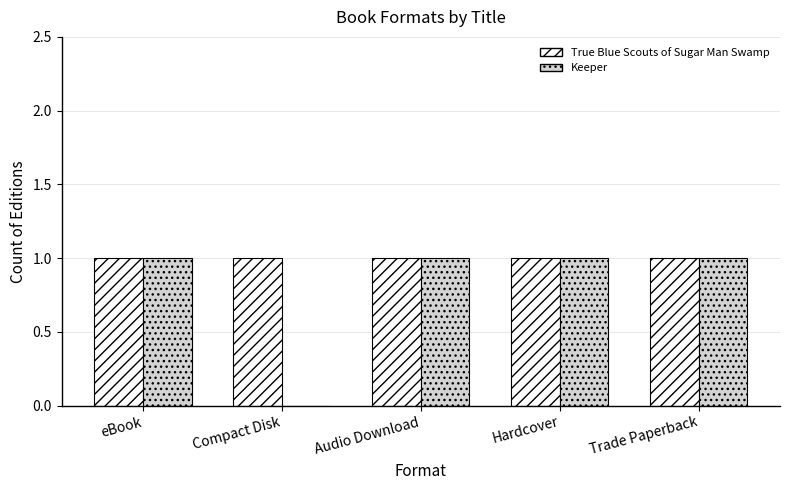

Reading right to left, transcribe all the data shown in this chart.

True Blue Scouts of Sugar Man Swamp: Trade Paperback=1	Hardcover=1	Audio Download=1	Compact Disk=1	eBook=1
Keeper: Trade Paperback=1	Hardcover=1	Audio Download=1	Compact Disk=0	eBook=1